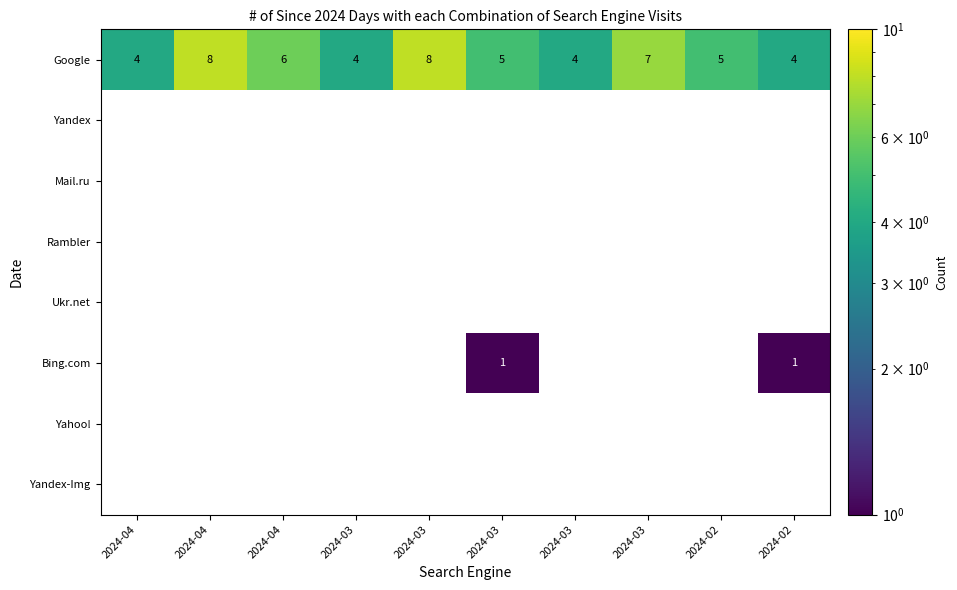

Reading left to right, what are all the values shown in this chart?

Google: 2024-04=4	2024-04=8	2024-04=6	2024-03=4	2024-03=8	2024-03=5	2024-03=4	2024-03=7	2024-02=5	2024-02=4
Yandex: 2024-04=0	2024-04=0	2024-04=0	2024-03=0	2024-03=0	2024-03=0	2024-03=0	2024-03=0	2024-02=0	2024-02=0
Mail.ru: 2024-04=0	2024-04=0	2024-04=0	2024-03=0	2024-03=0	2024-03=0	2024-03=0	2024-03=0	2024-02=0	2024-02=0
Rambler: 2024-04=0	2024-04=0	2024-04=0	2024-03=0	2024-03=0	2024-03=0	2024-03=0	2024-03=0	2024-02=0	2024-02=0
Ukr.net: 2024-04=0	2024-04=0	2024-04=0	2024-03=0	2024-03=0	2024-03=0	2024-03=0	2024-03=0	2024-02=0	2024-02=0
Bing.com: 2024-04=0	2024-04=0	2024-04=0	2024-03=0	2024-03=0	2024-03=1	2024-03=0	2024-03=0	2024-02=0	2024-02=1
Yahoo!: 2024-04=0	2024-04=0	2024-04=0	2024-03=0	2024-03=0	2024-03=0	2024-03=0	2024-03=0	2024-02=0	2024-02=0
Yandex-Img: 2024-04=0	2024-04=0	2024-04=0	2024-03=0	2024-03=0	2024-03=0	2024-03=0	2024-03=0	2024-02=0	2024-02=0